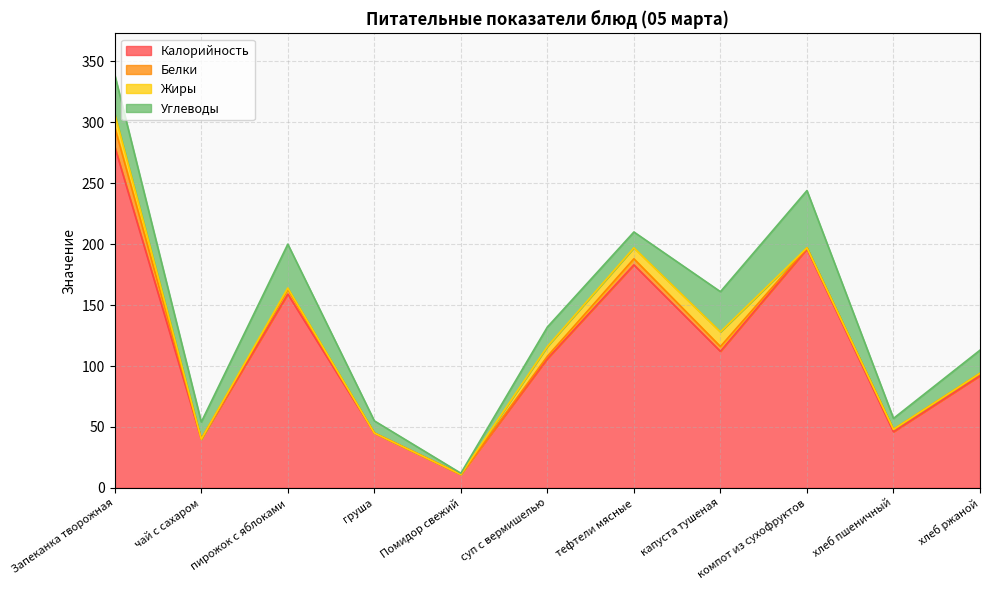

What are all the series names shown in the legend?

Калорийность, Белки, Жиры, Углеводы